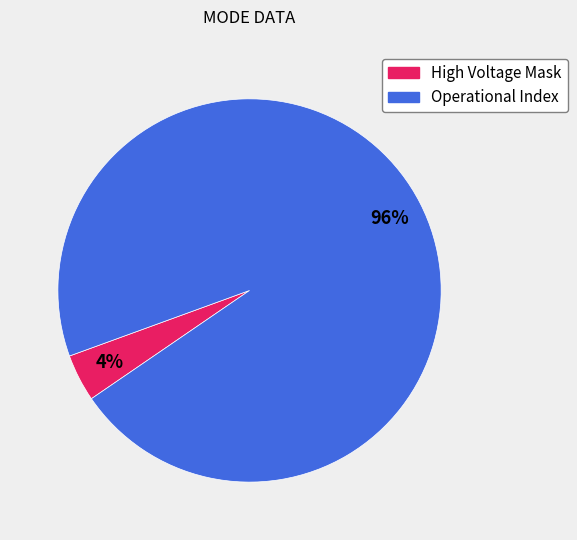

Is there a majority slice in this chart?

Yes